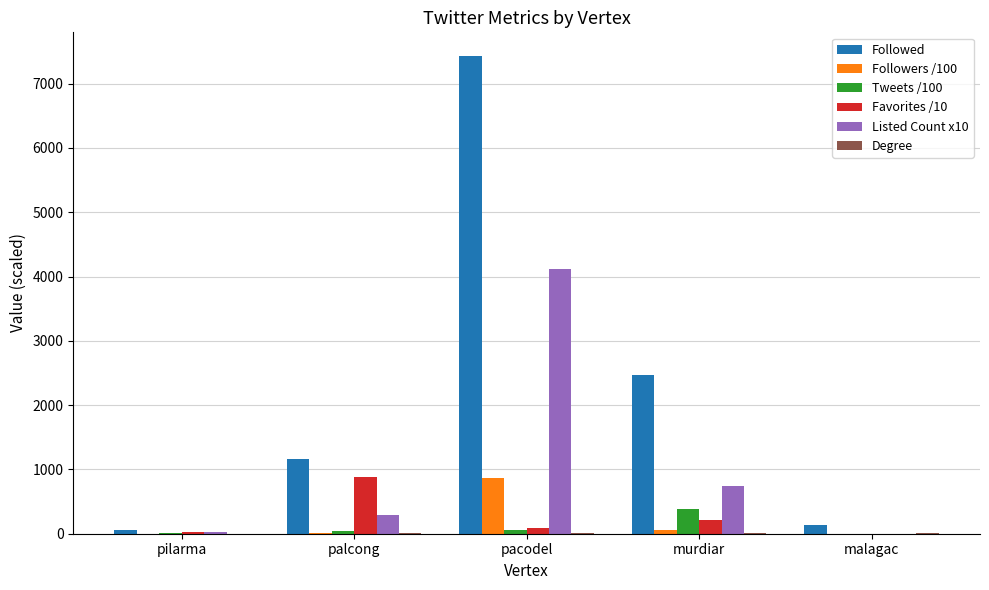

How many values in the Favorites /10 series exceed 85?

3